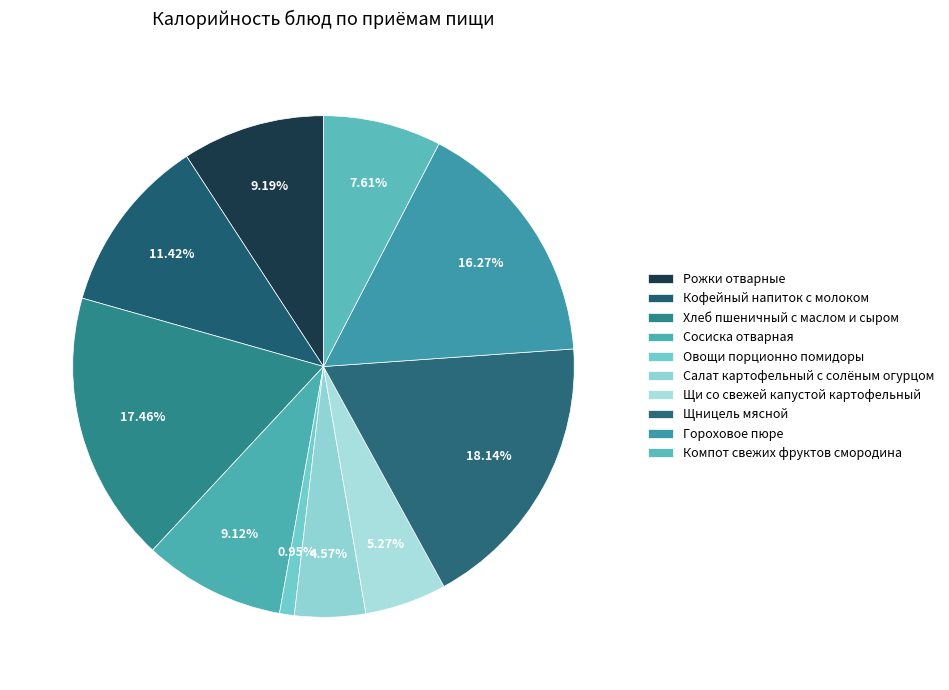

What percentage is NOT represented by Компот свежих фруктов смородина?

92.4%